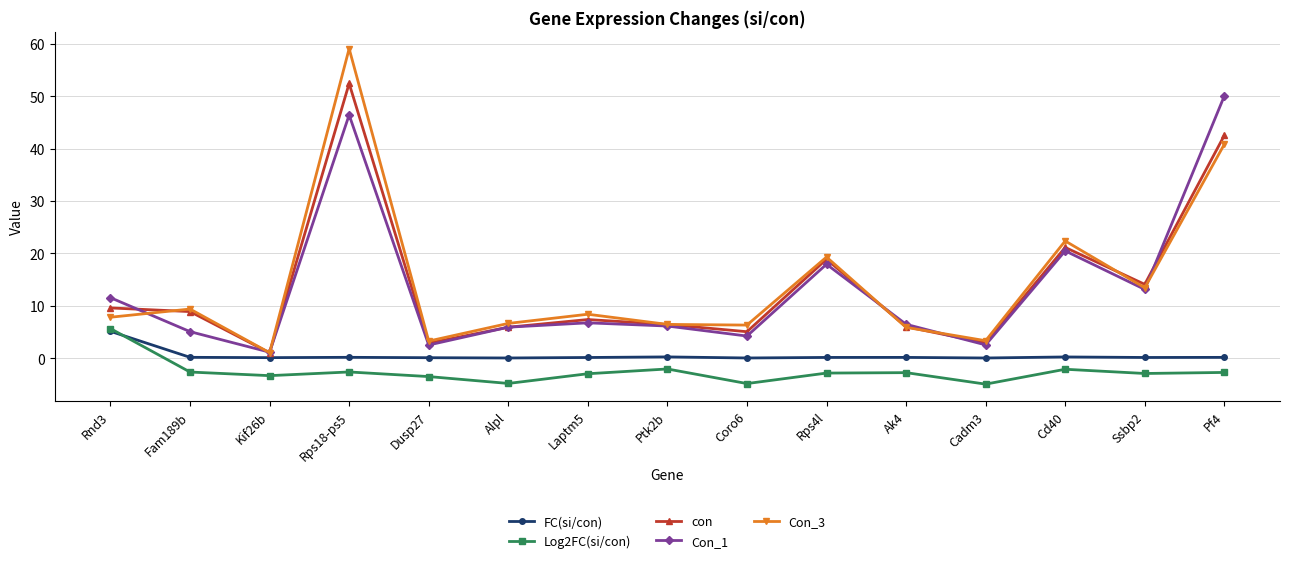

What is the label of the 3rd point from the left?

Kif26b